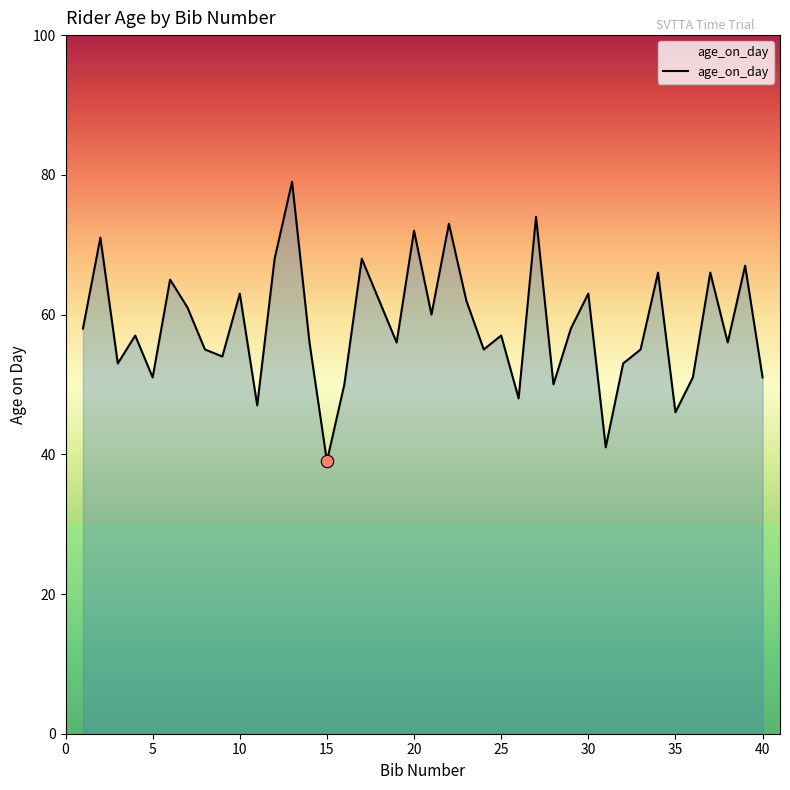

What is the difference between the maximum and minimum values?

40